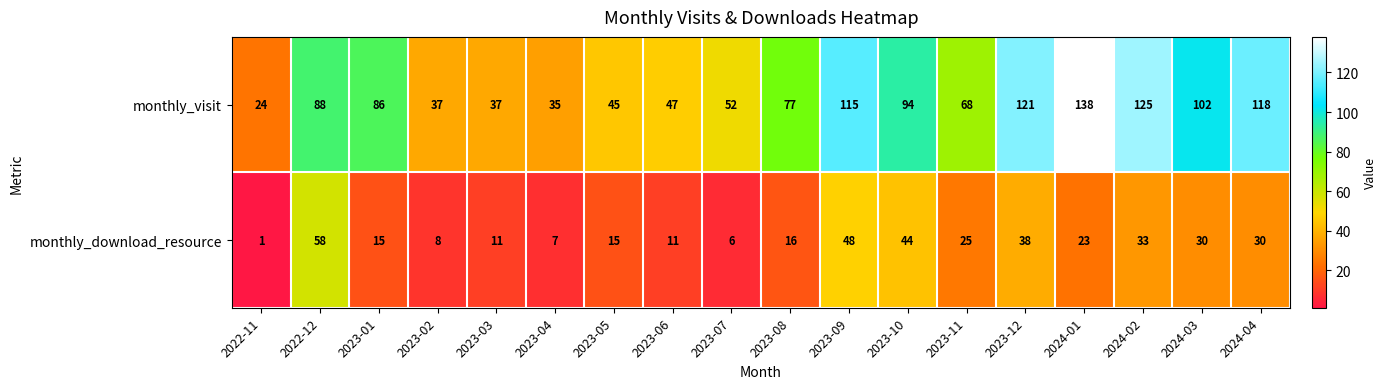

At how many categories does at least one series exceed 70?

10